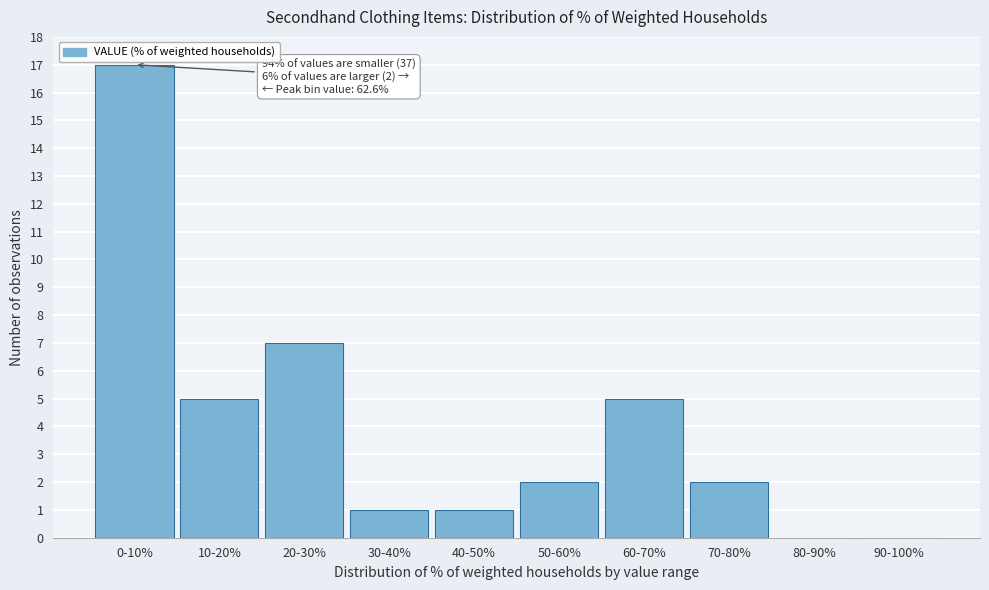

Reading right to left, list all the values displayed in this chart.

90-100%=0	80-90%=0	70-80%=2	60-70%=5	50-60%=2	40-50%=1	30-40%=1	20-30%=7	10-20%=5	0-10%=17